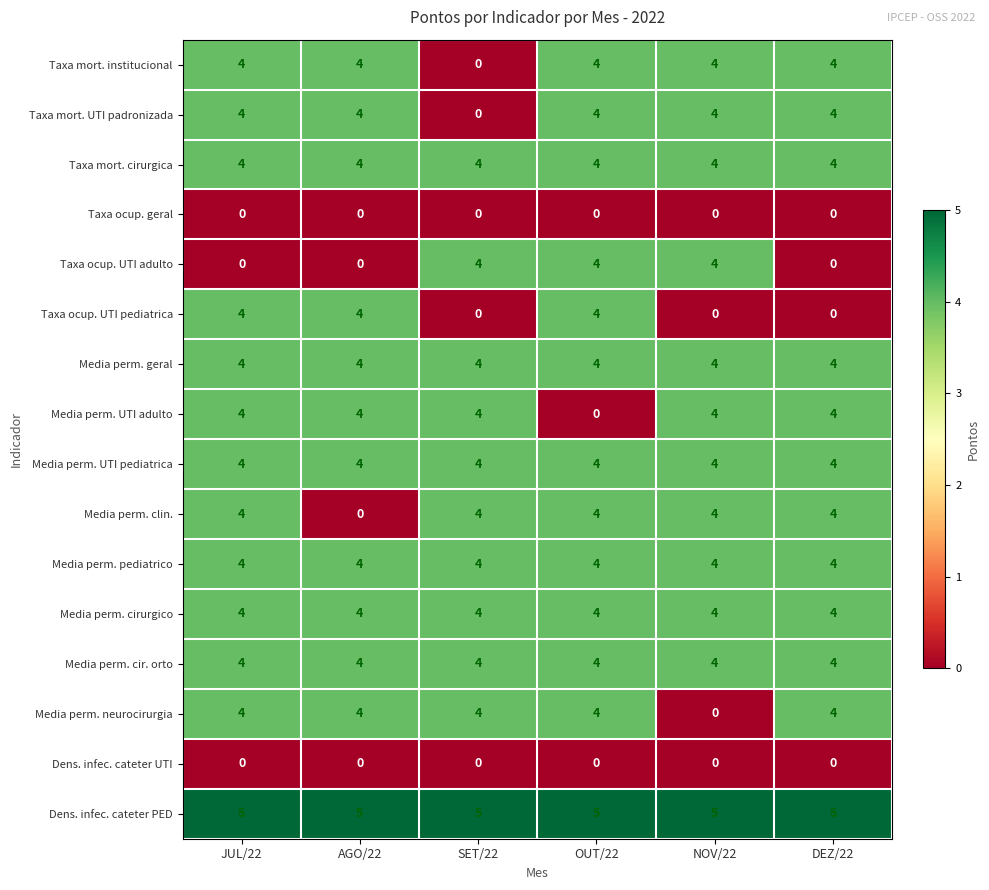

What is the spread (max minus min) of values at OUT/22?

5